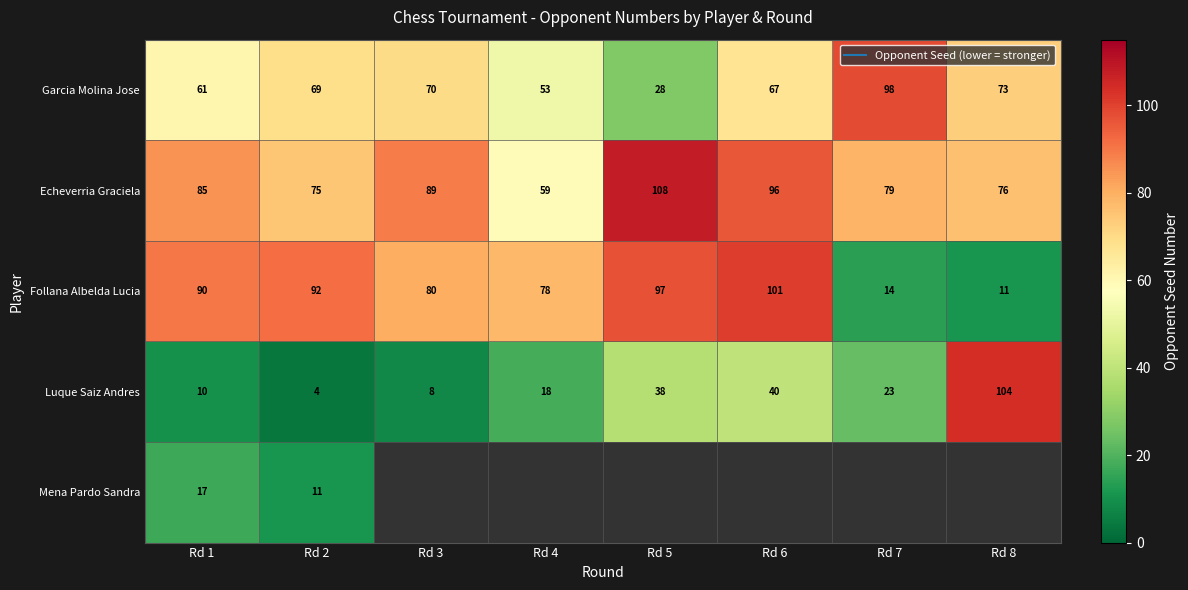

Which has a higher value, Rd 2 or Rd 8?

Rd 8